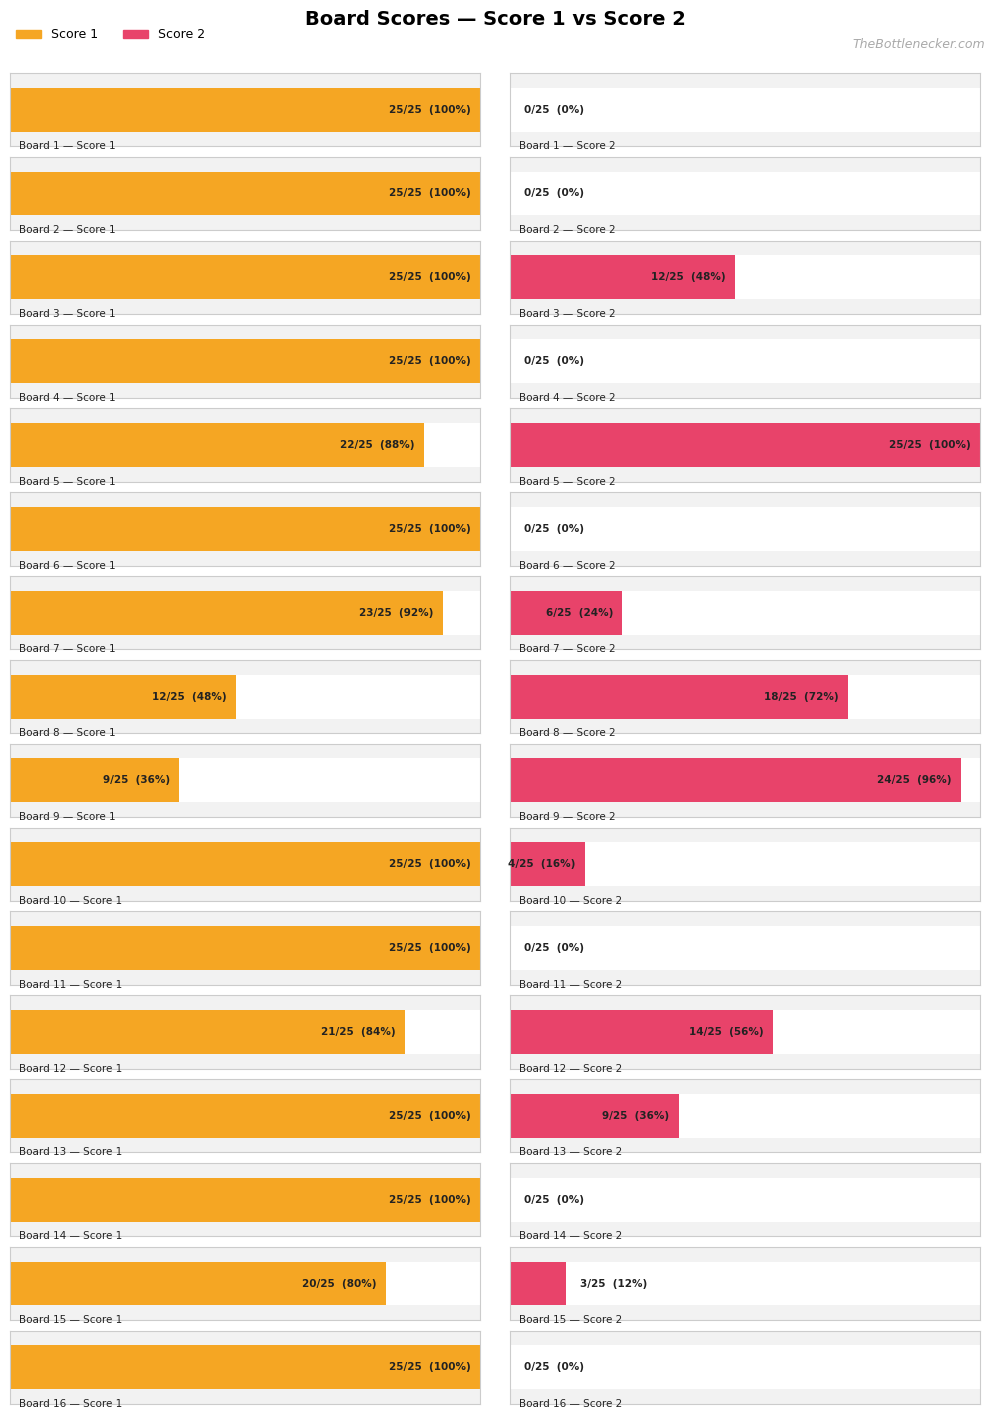

Which series changed the most between 6 and 10?

Score 2